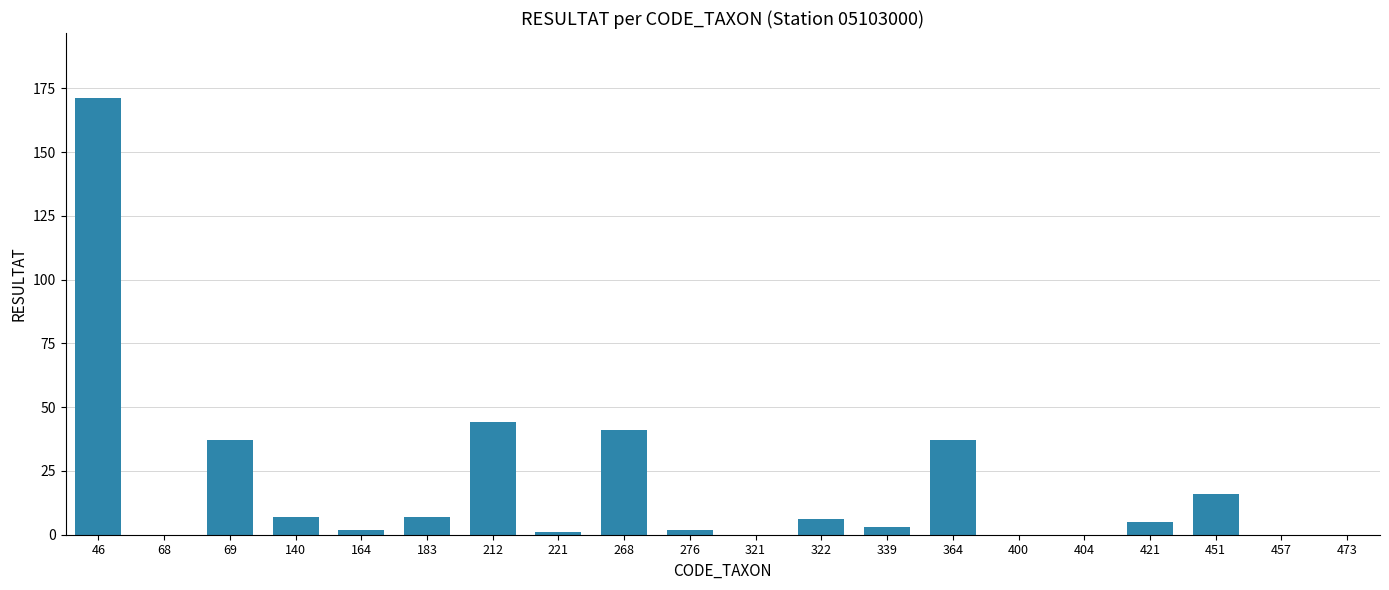

What is the maximum value shown in the chart?

171